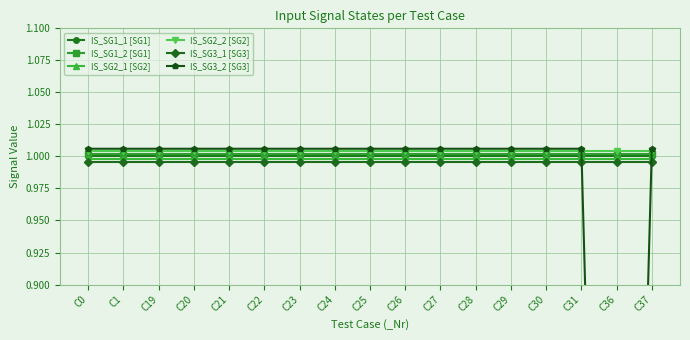

What is the sum of all IS_SG1_2 [SG1] values?

17.0